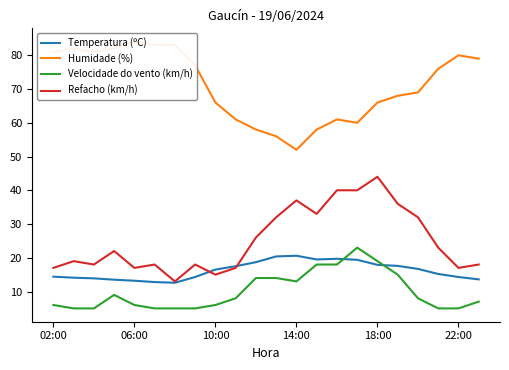

What is the minimum value for Refacho (km/h)?

13.0